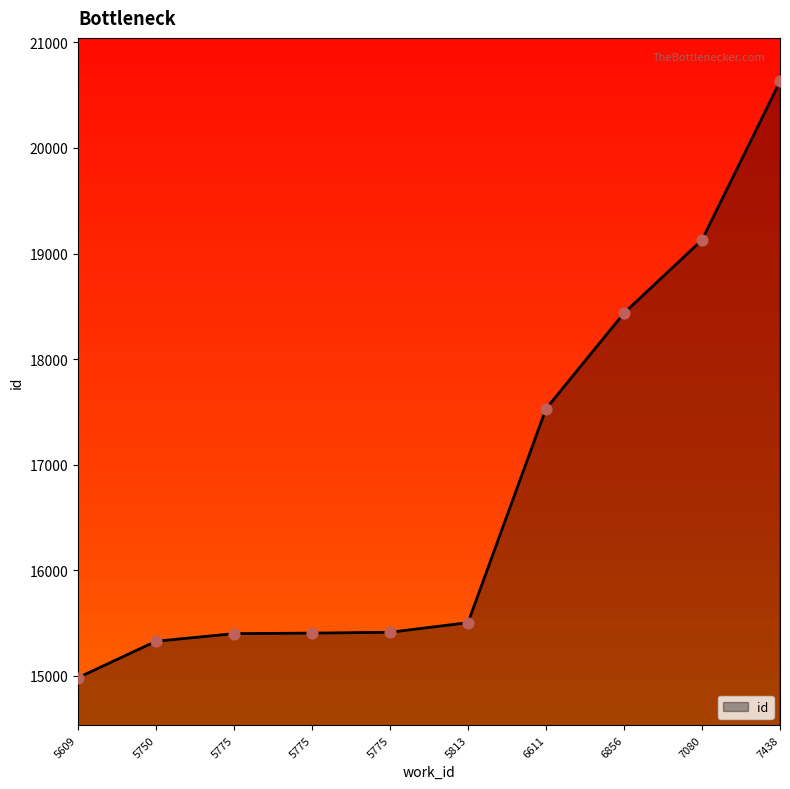

Approximately how many times larger is the value at 6856 compared to 7438?

0.9